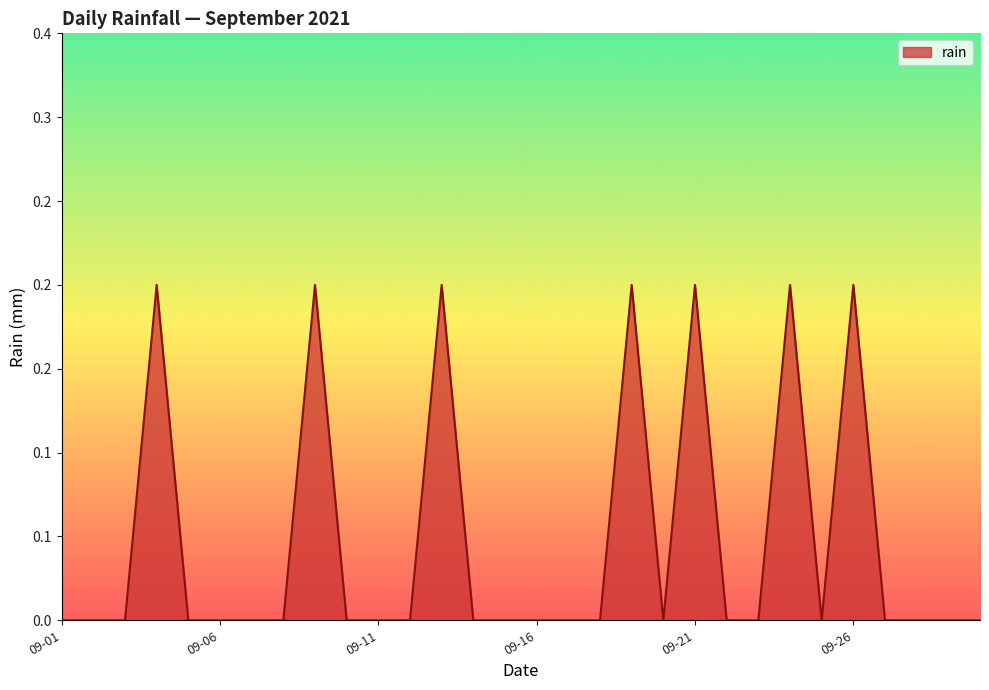

Does the chart display data point markers on the line(s)?

No